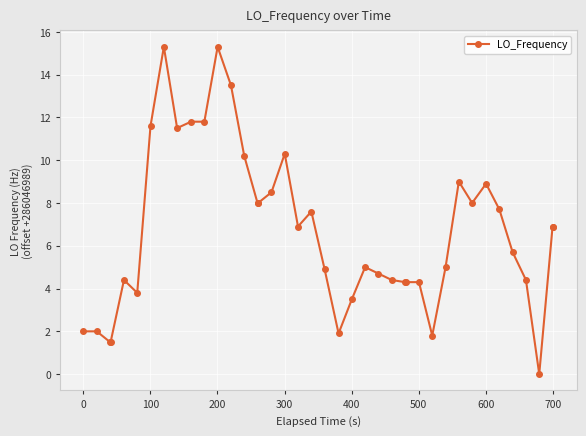

What is the difference between the second highest and second lowest values?

13.8